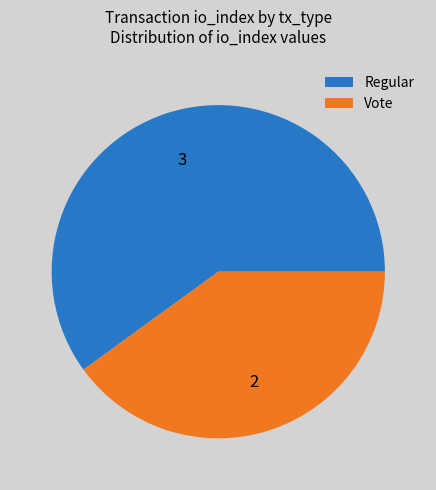

Rank the categories by value from highest to lowest.

Regular, Vote